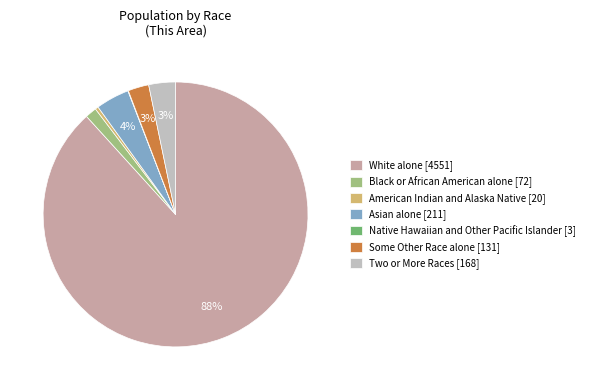

True or false: American Indian and Alaska Native accounts for 7% of the total.

False